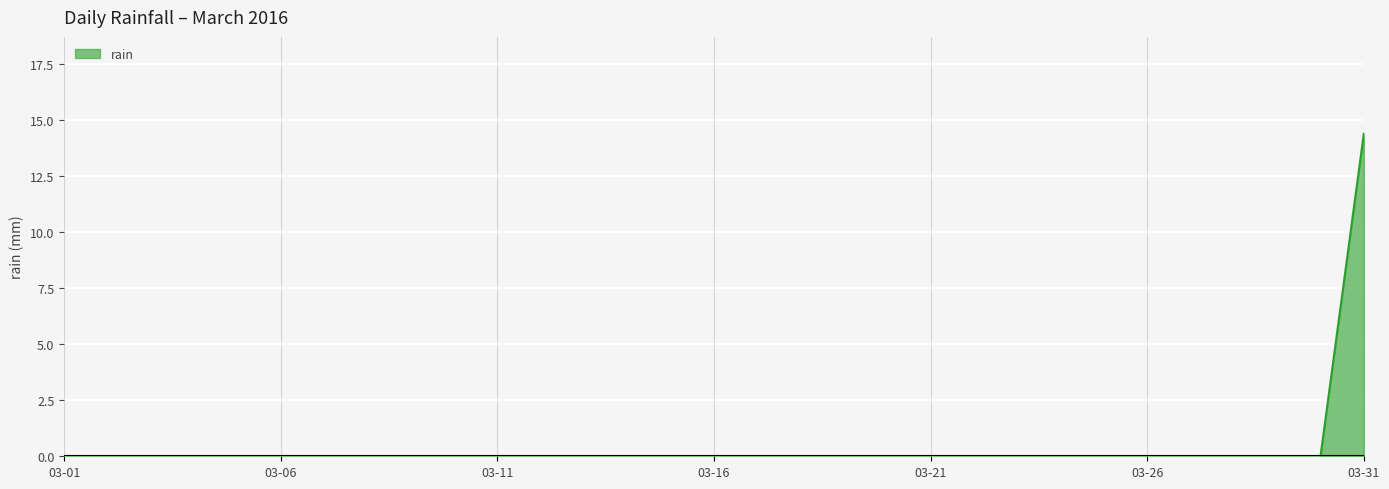

What is the greatest value displayed?

14.4